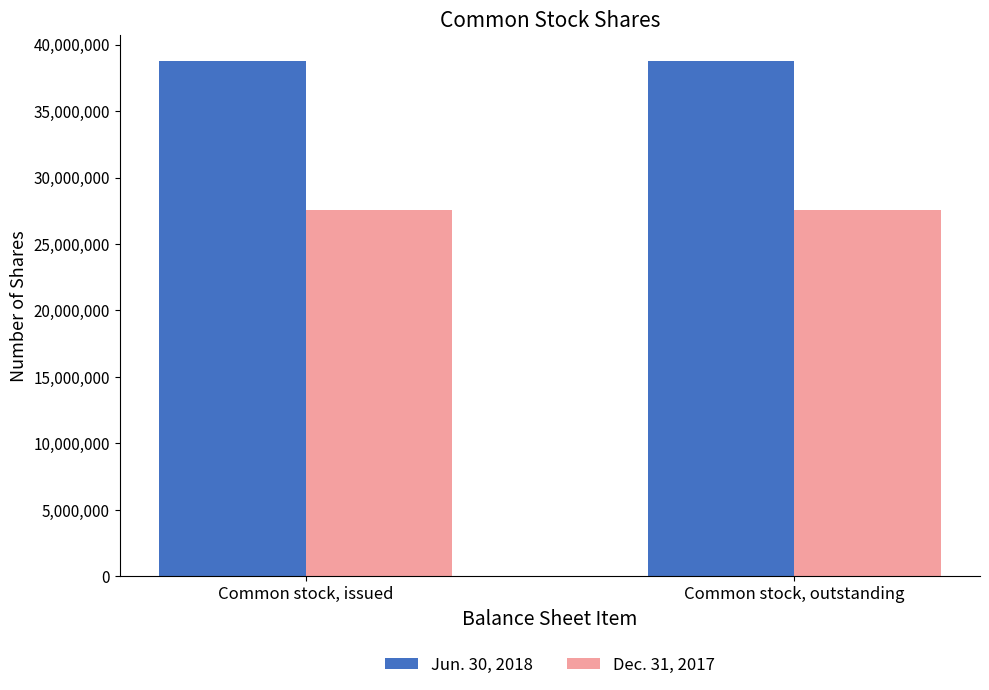

What is the maximum value for Dec. 31, 2017?

27554076